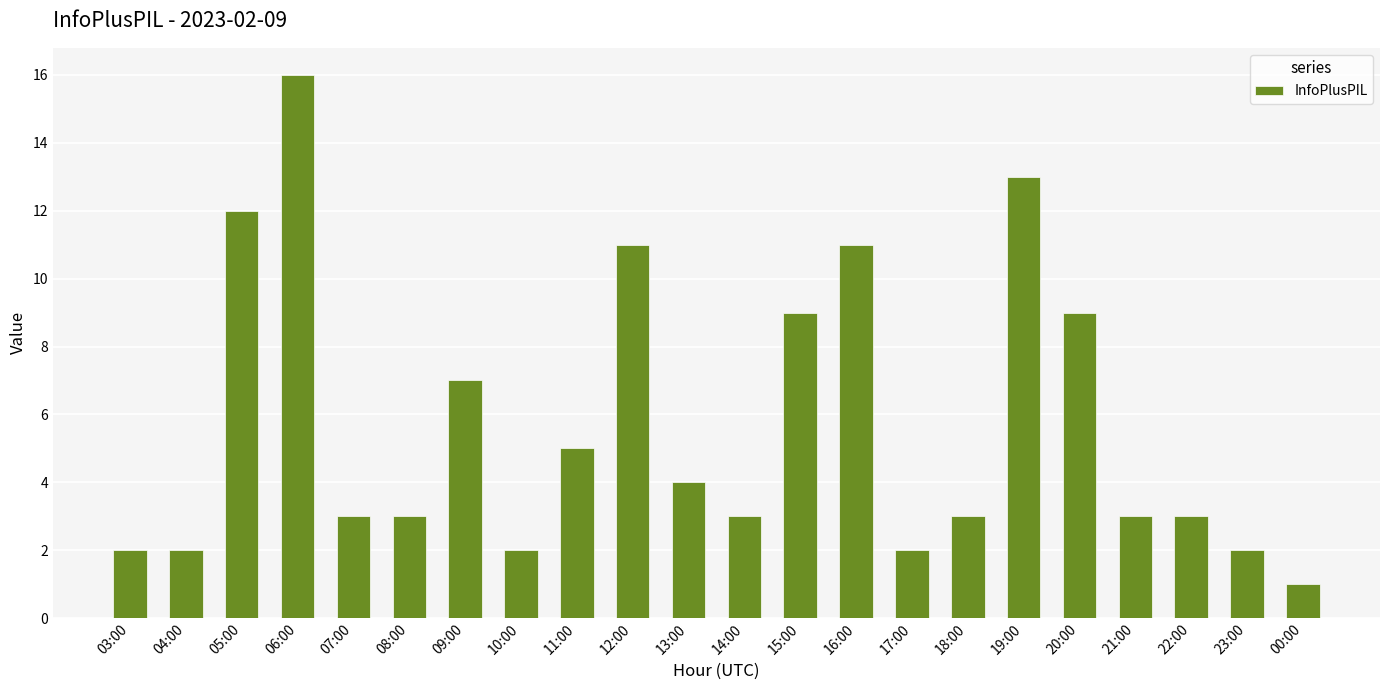

What is the label of the 13th bar from the right?

12:00